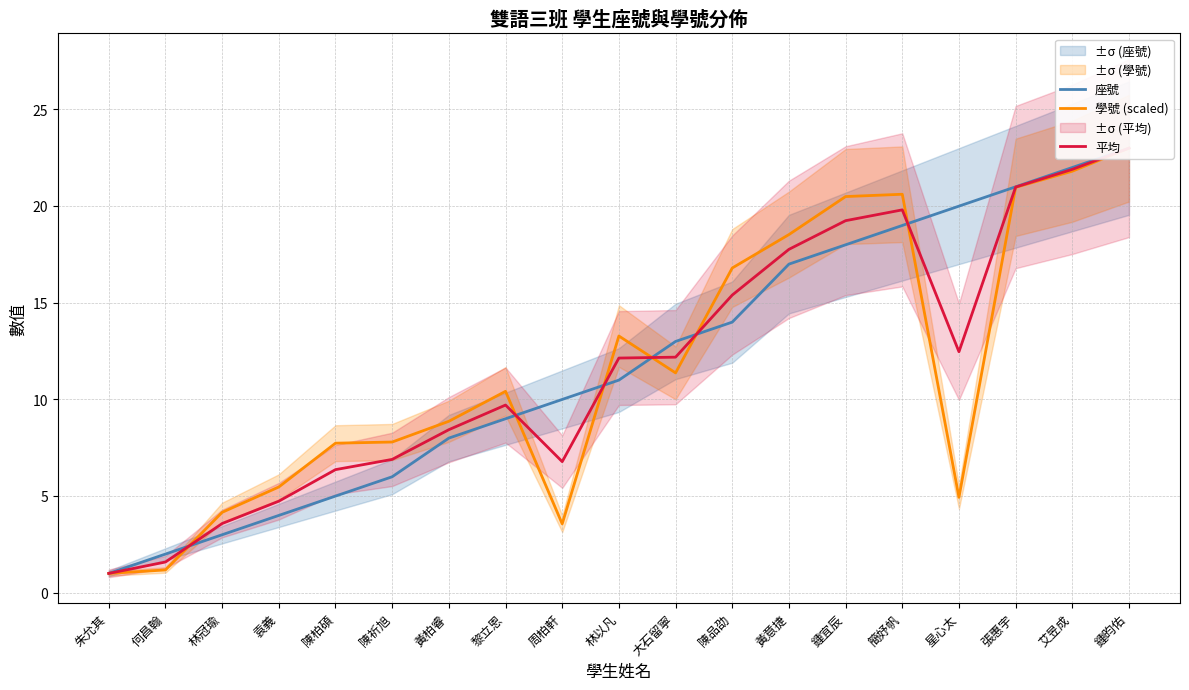

How many values in the 學號 (scaled) series are below 10?

9